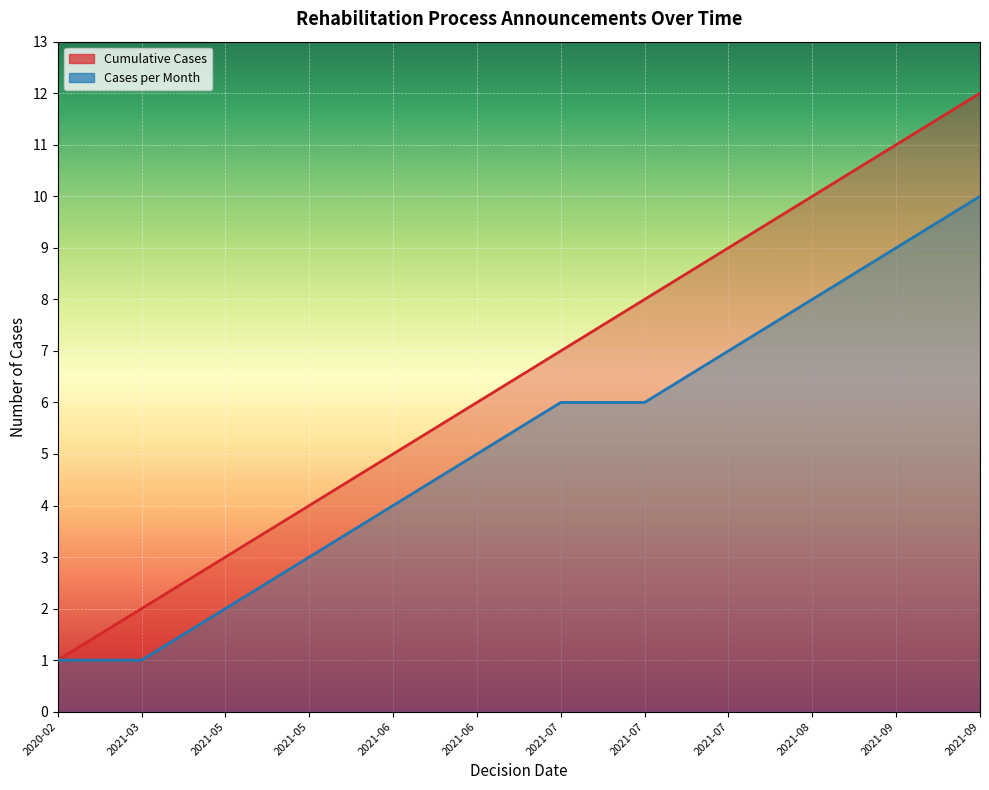

Reading left to right, extract all data points from this chart.

Cumulative Cases: 1	2	3	4	5	6	7	8	9	10	11	12
Cases per Month: 1	1	2	3	4	5	6	6	7	8	9	10